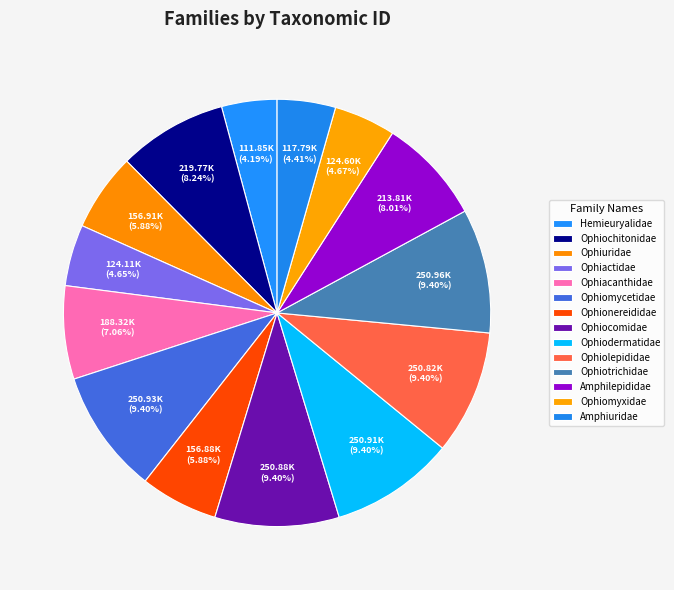

Count the number of slices in the pie.

14